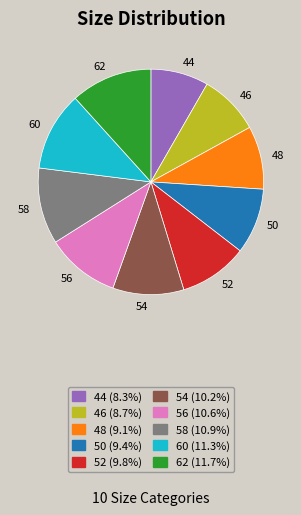

Does 48 represent more than half of the total?

No